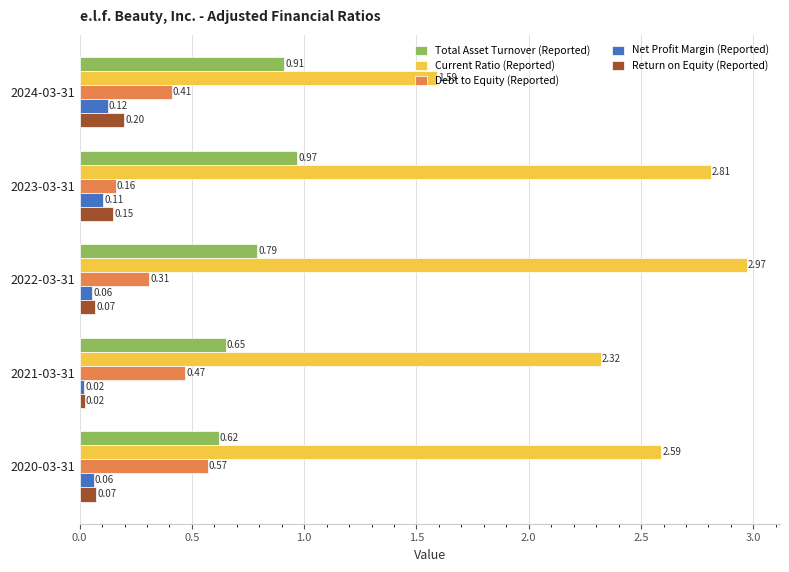

Rank the categories by Current Ratio (Reported) value from lowest to highest.

2024-03-31, 2021-03-31, 2020-03-31, 2023-03-31, 2022-03-31